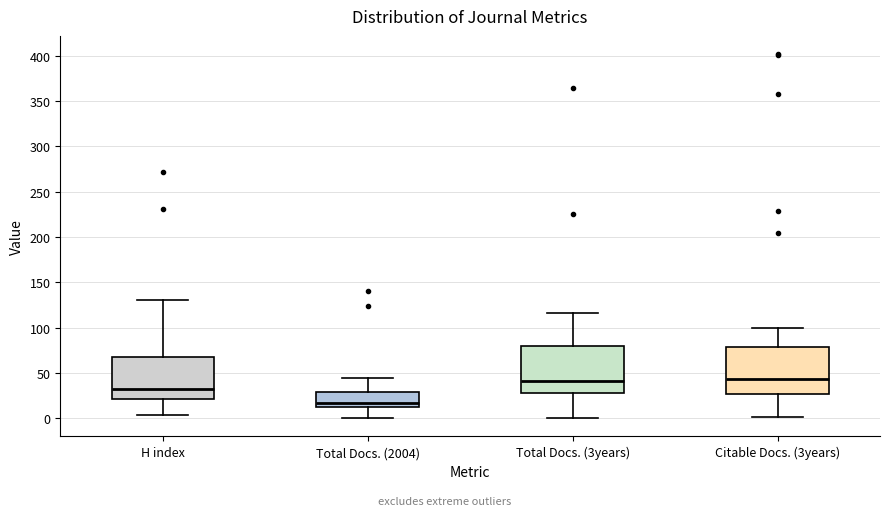

Where does the lower whisker of the box for H index end on the y-axis? The values are not printed on the chart, so give them approximately, as read against the axis.

5